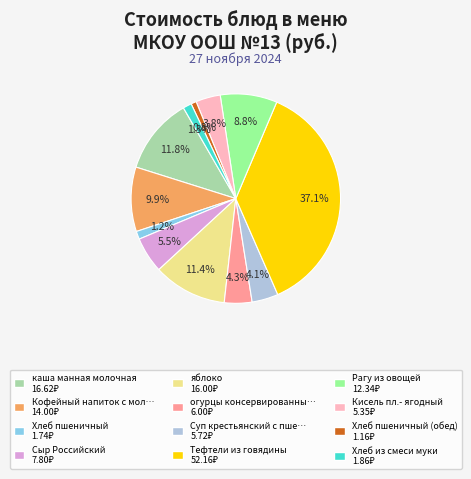

Does any single category account for the majority?

No